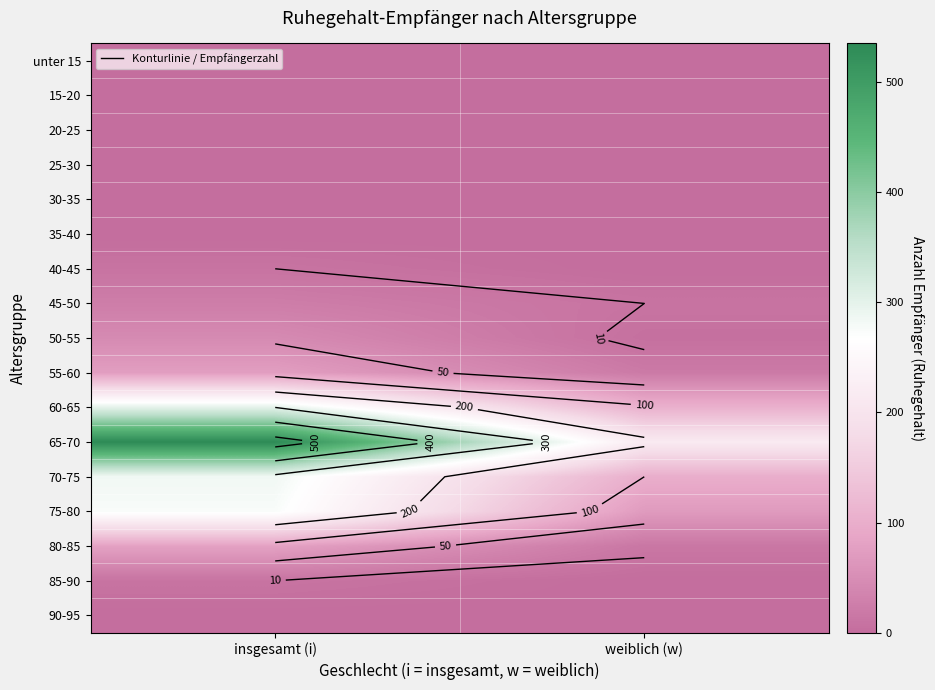

What is the average value of the 40-45 series?

5